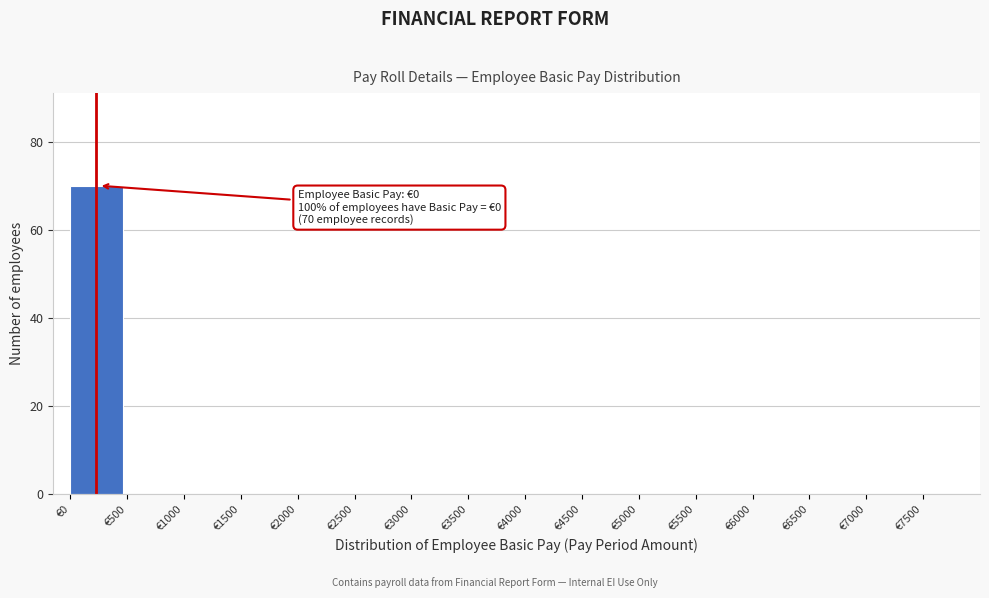

Which range on the x-axis has the tallest bar?

0 to 500